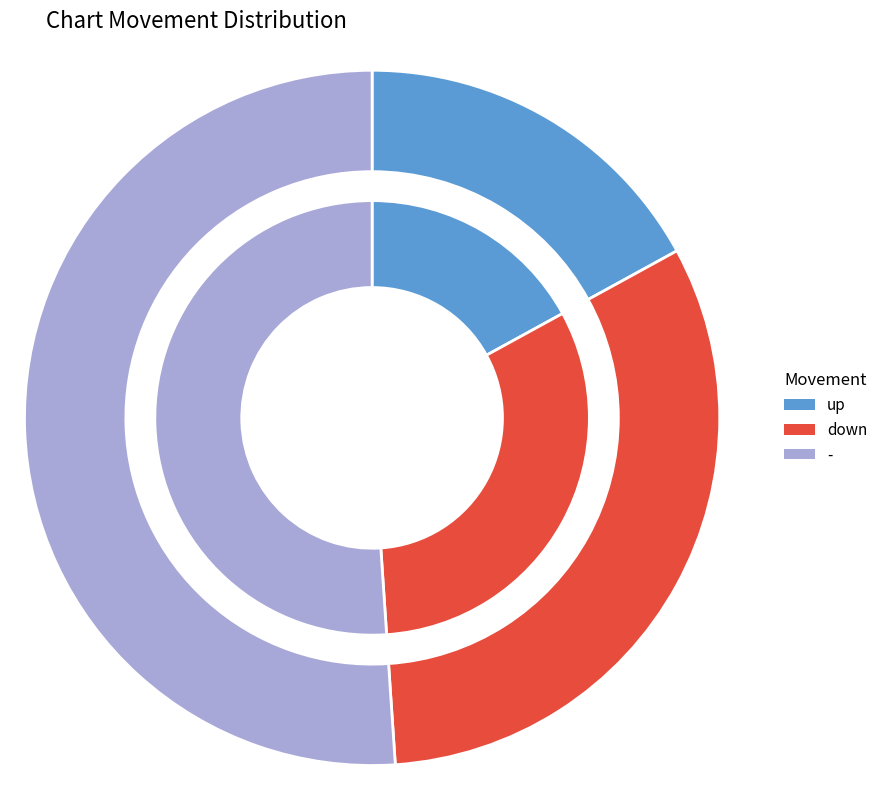

What portion of the pie excludes up?

83.0%